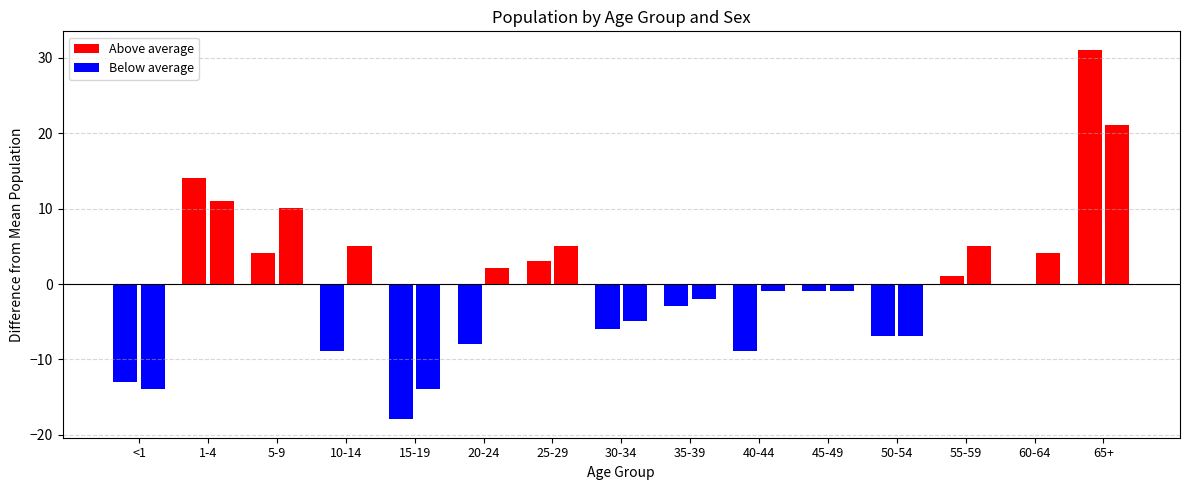

How many groups of bars are there?

15